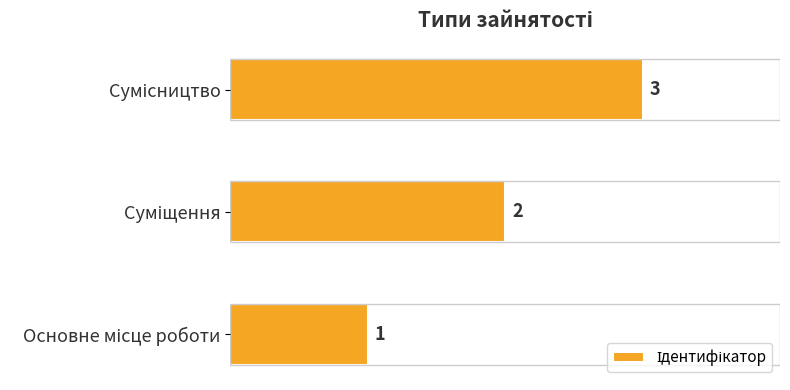

How many bars are there in total?

3